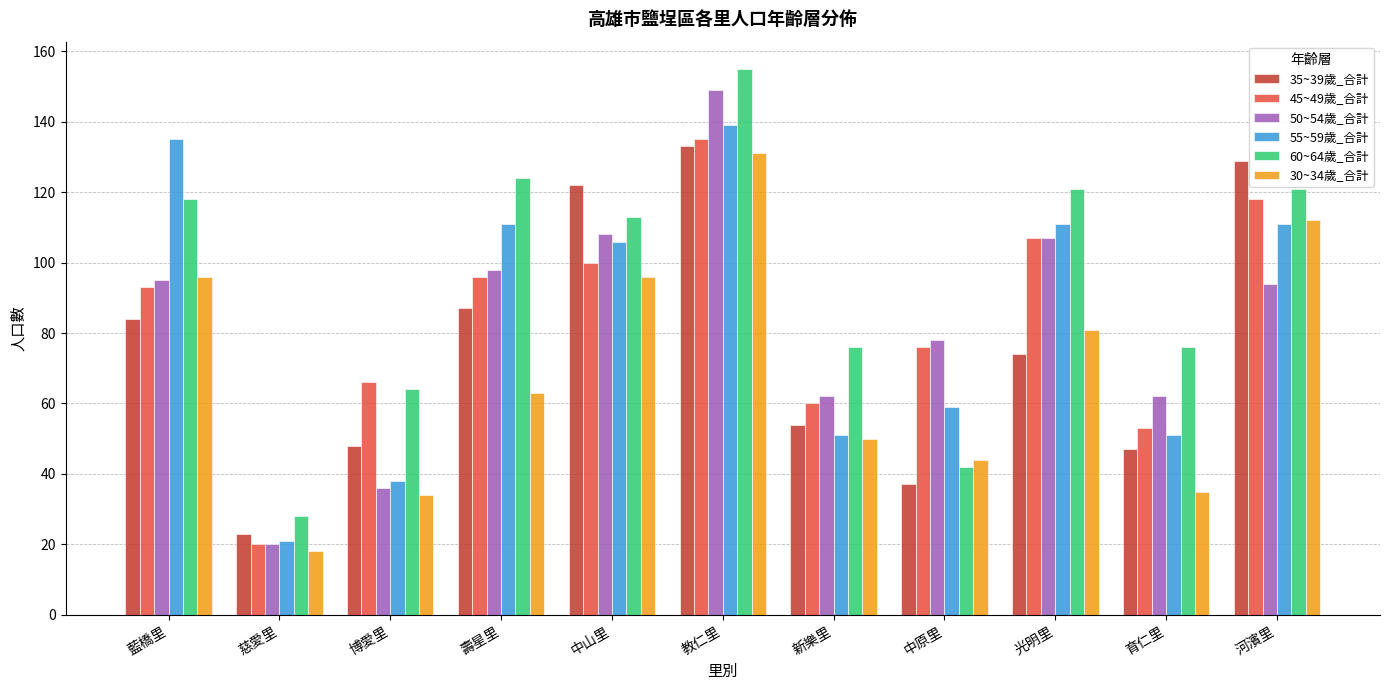

What are all the series names shown in the legend?

35~39歲_合計, 45~49歲_合計, 50~54歲_合計, 55~59歲_合計, 60~64歲_合計, 30~34歲_合計